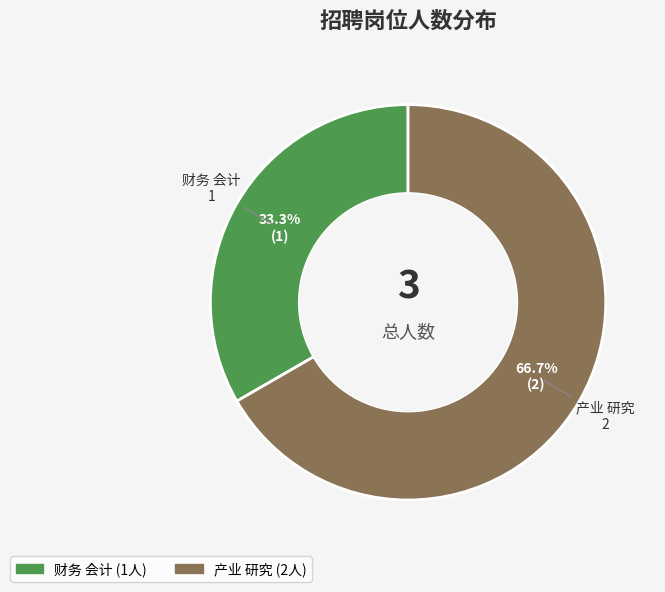

Is there any slice that represents more than half of the pie?

Yes